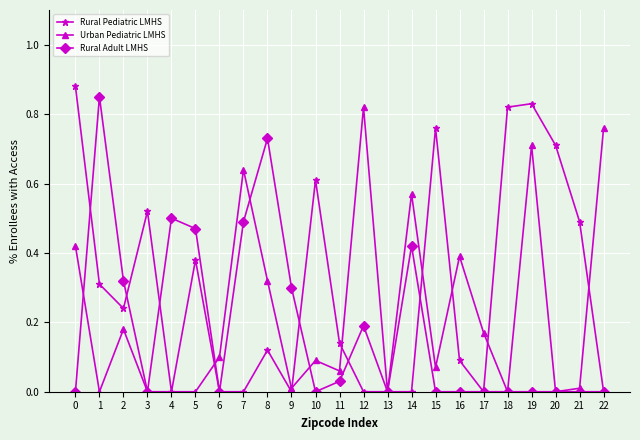

Where is the first local maximum for Rural Pediatric LMHS?

3